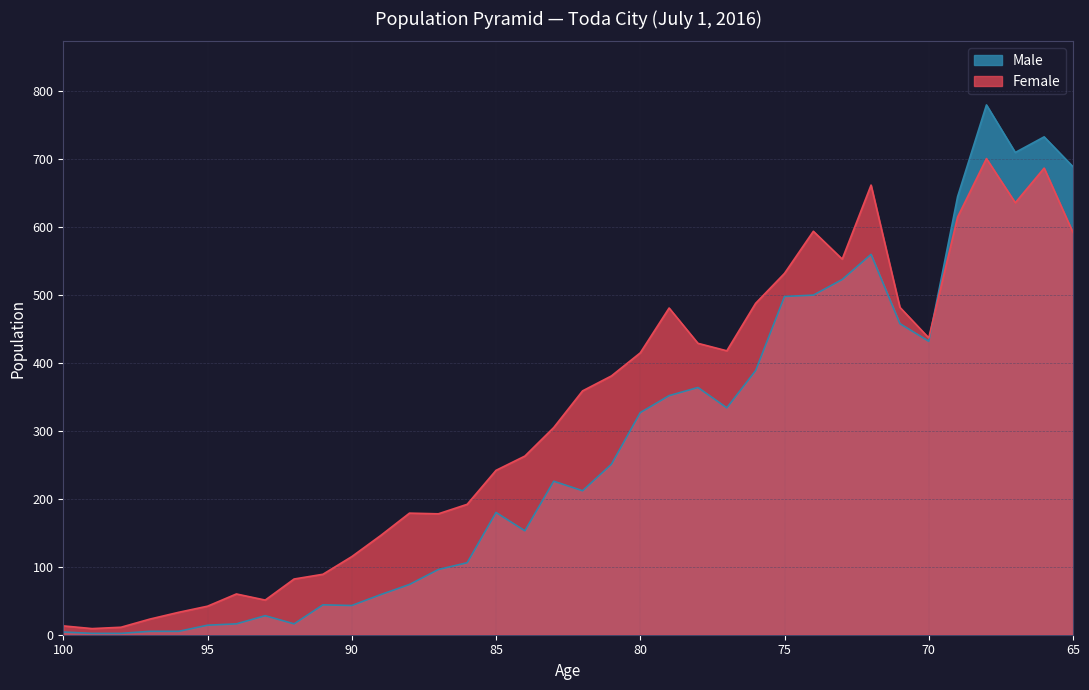

Where is the first local maximum for Male?

93